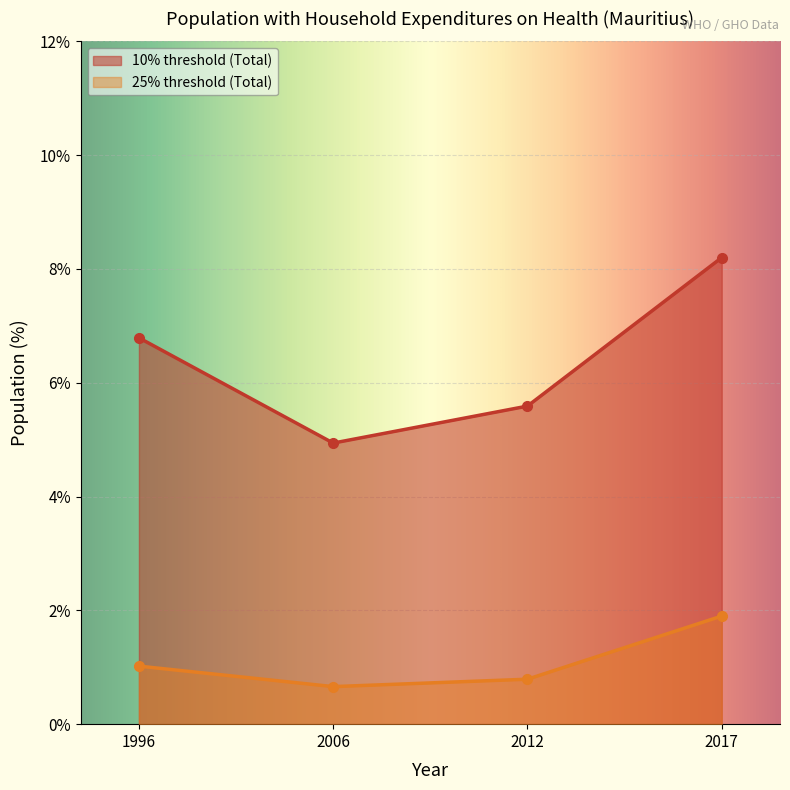

Which has a higher value, 1996 or 2006?

1996